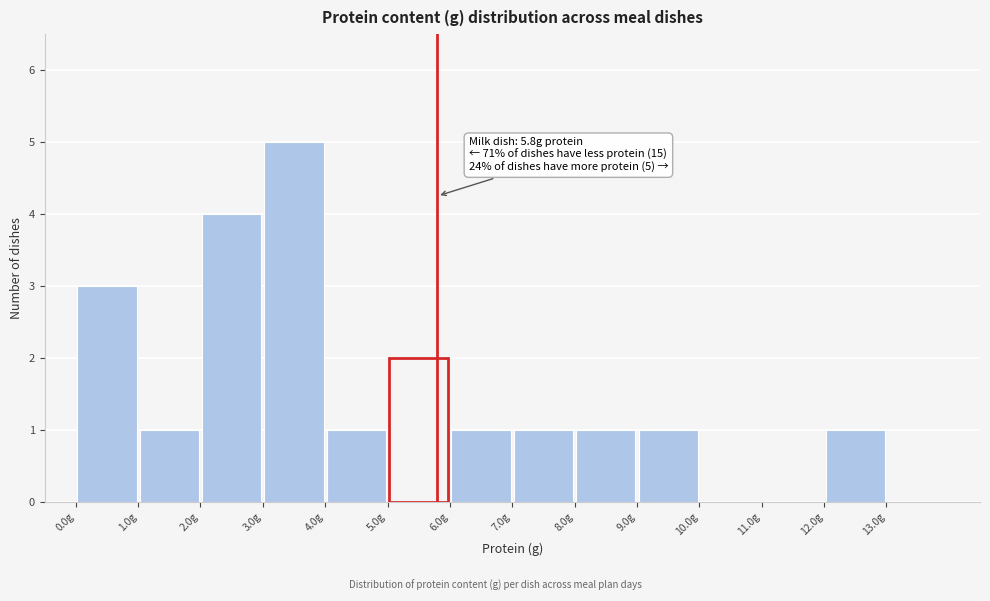

Over which range of the x-axis is the bar tallest?

3 to 4